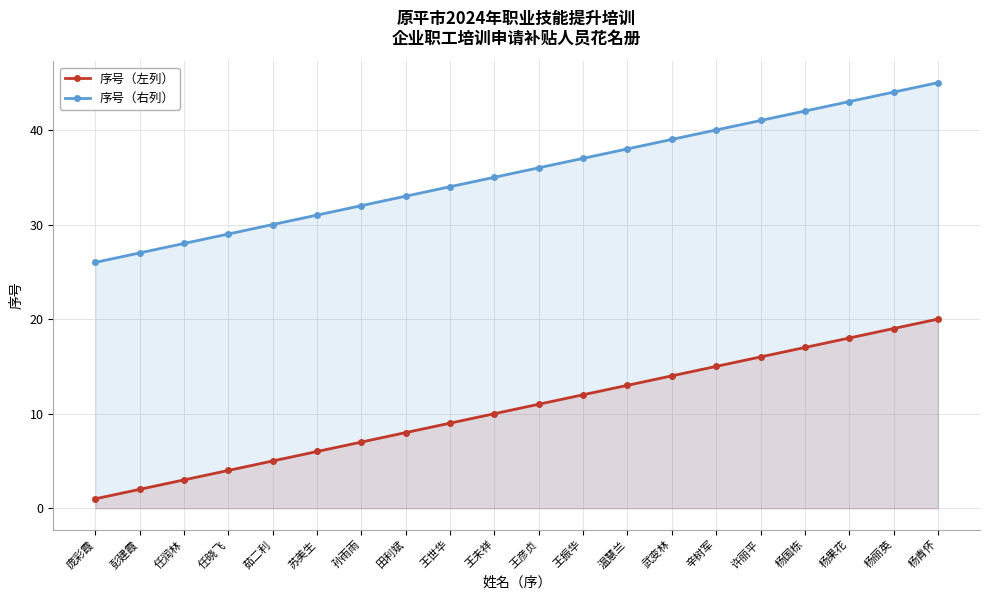

Rank the series by their average value, from lowest to highest.

序号（左列）, 序号（右列）